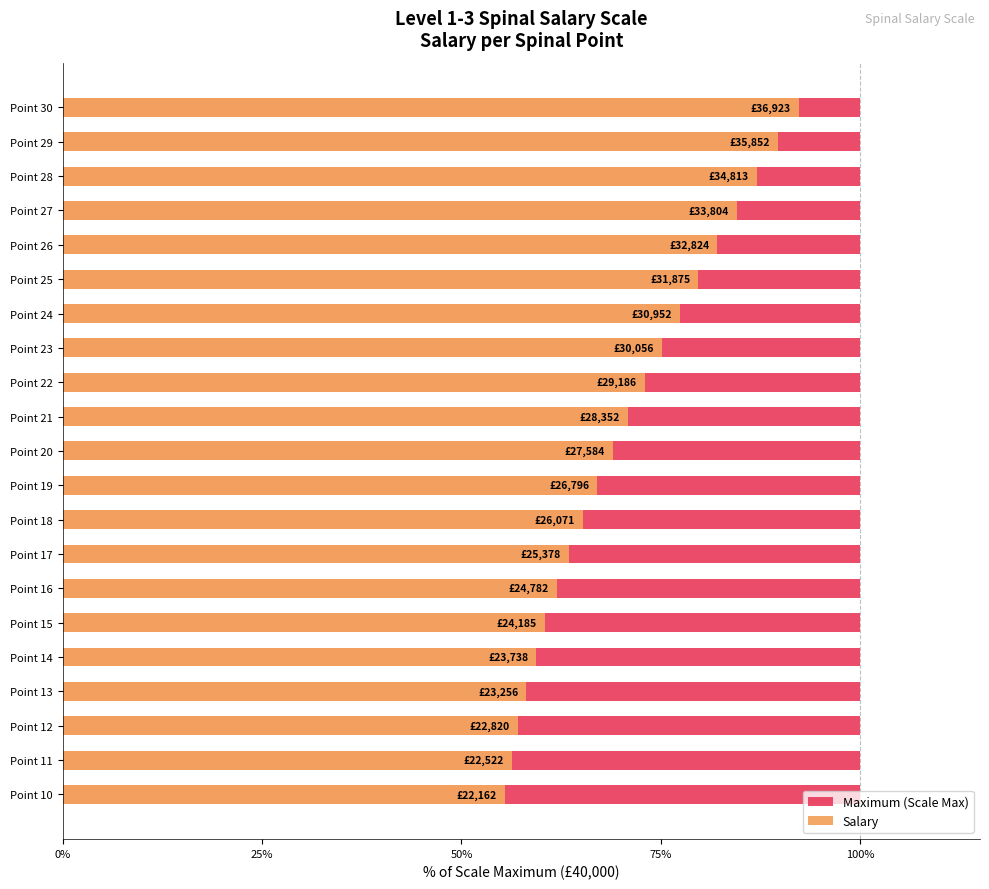

What is the value of the Salary bar at the 12th from the left?

70.9